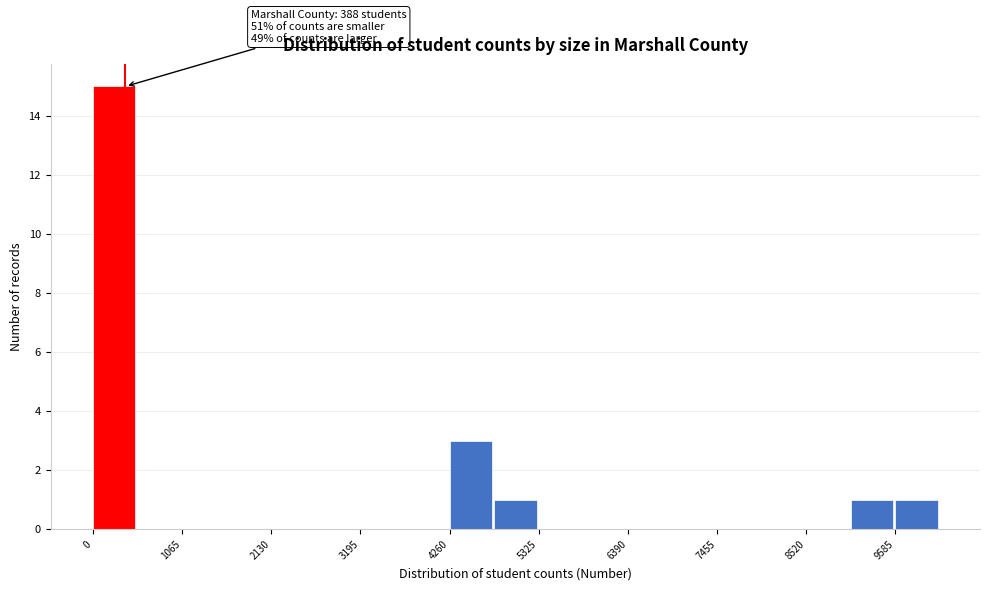

Read against the x-axis, roughly where is the centre of the tallest bar?

200